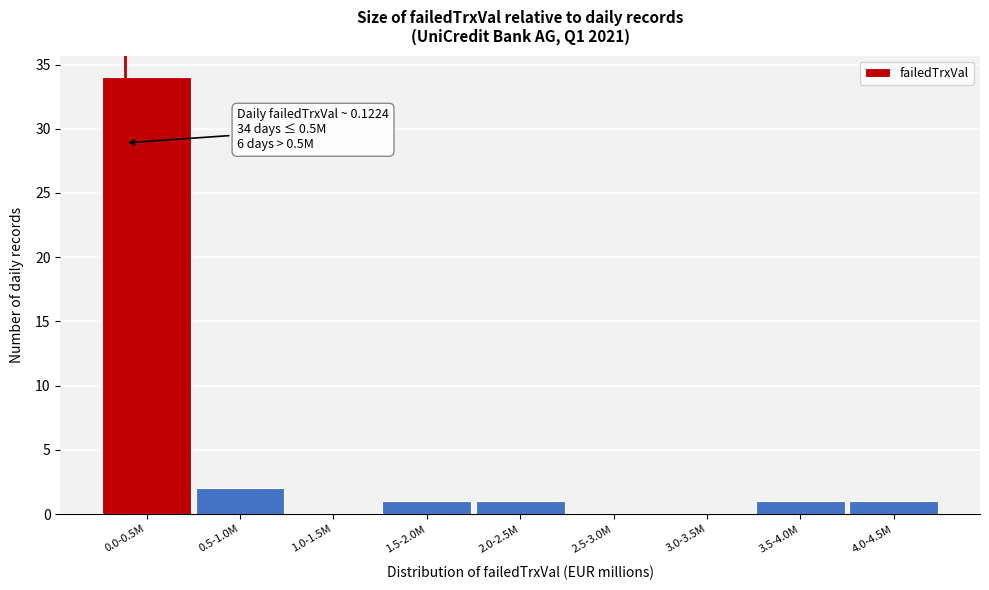

Reading left to right, list all the values displayed in this chart.

0.0-0.5M=34	0.5-1.0M=2	1.0-1.5M=0	1.5-2.0M=1	2.0-2.5M=1	2.5-3.0M=0	3.0-3.5M=0	3.5-4.0M=1	4.0-4.5M=1